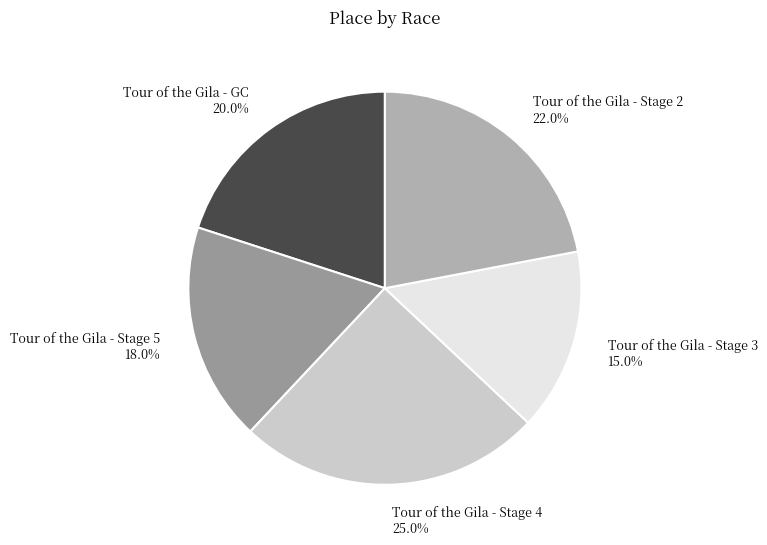

Does Tour of the Gila - Stage 4 account for over 50% of the chart?

No